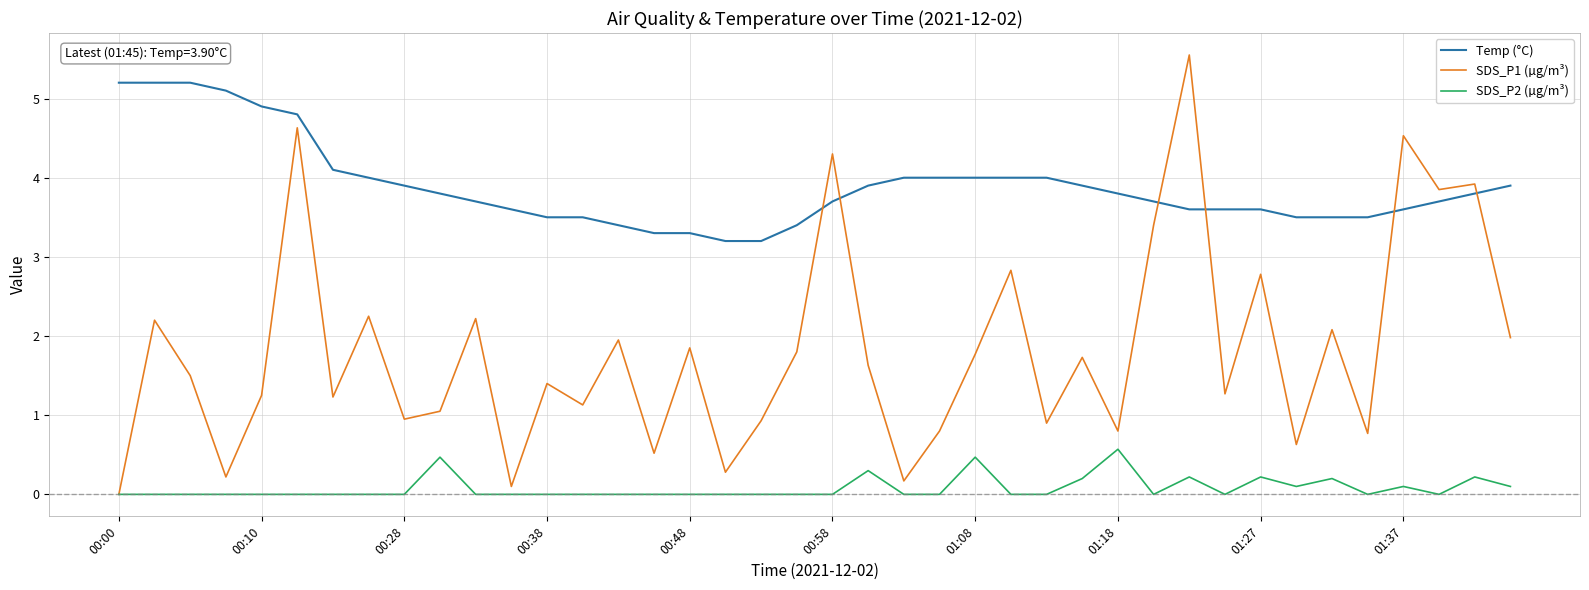

What is the highest value of the SDS_P2 (µg/m³) series?

0.6